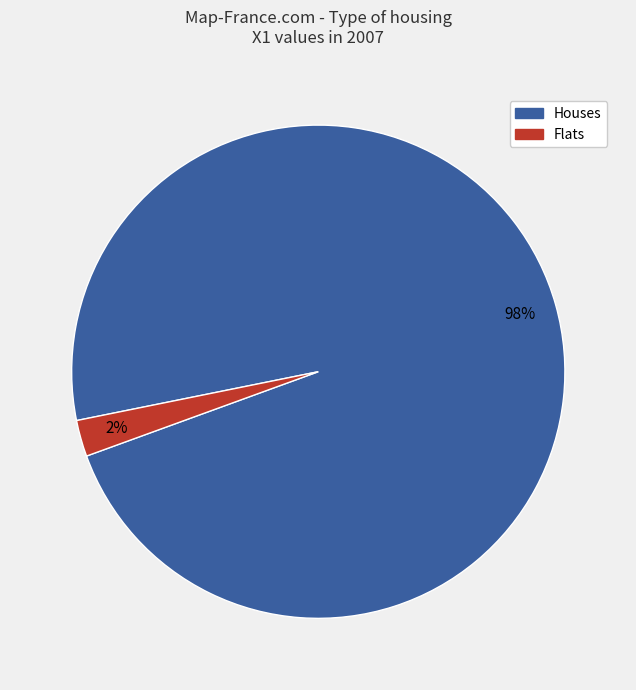

Does any single category account for the majority?

Yes